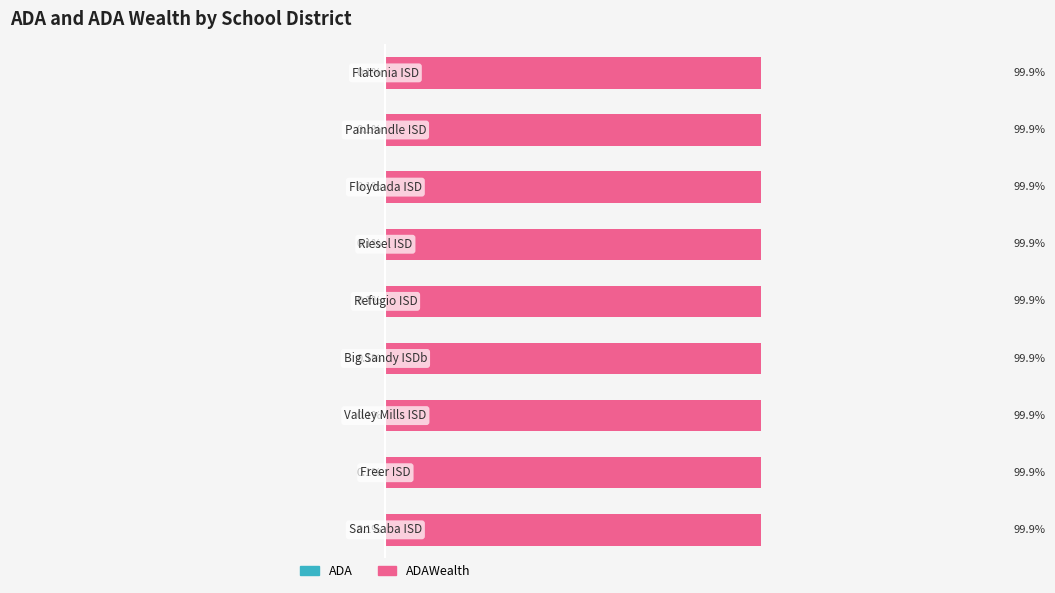

What is the value of the ADA bar at the 8th from the left?

-0.1